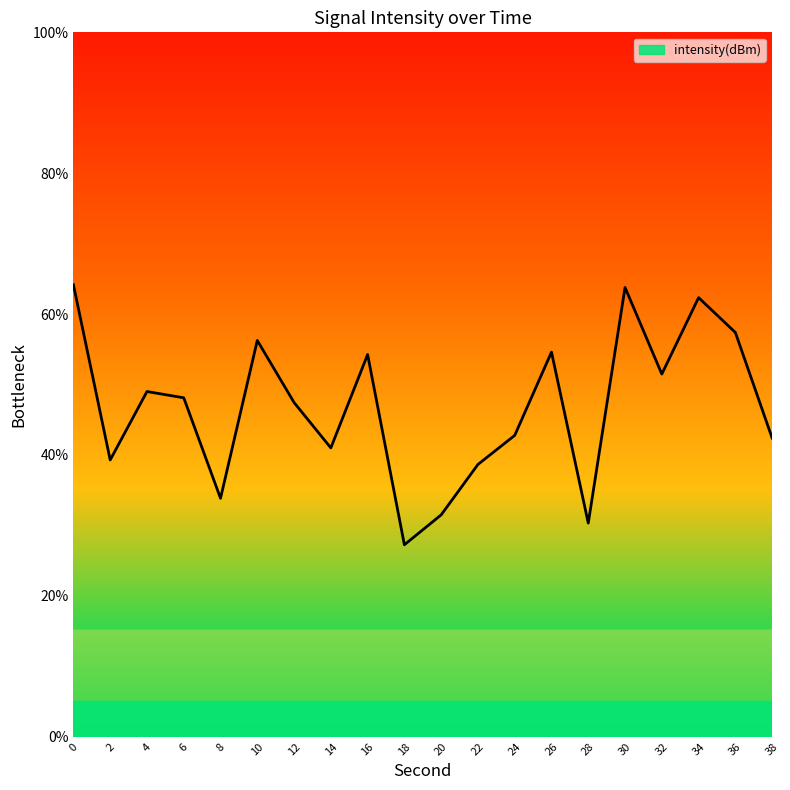

Reading left to right, what are all the values shown in this chart?

64.2	39.3	49.0	48.1	33.8	56.3	47.4	41.0	54.3	27.2	31.5	38.7	42.8	54.6	30.3	63.8	51.5	62.3	57.4	42.4